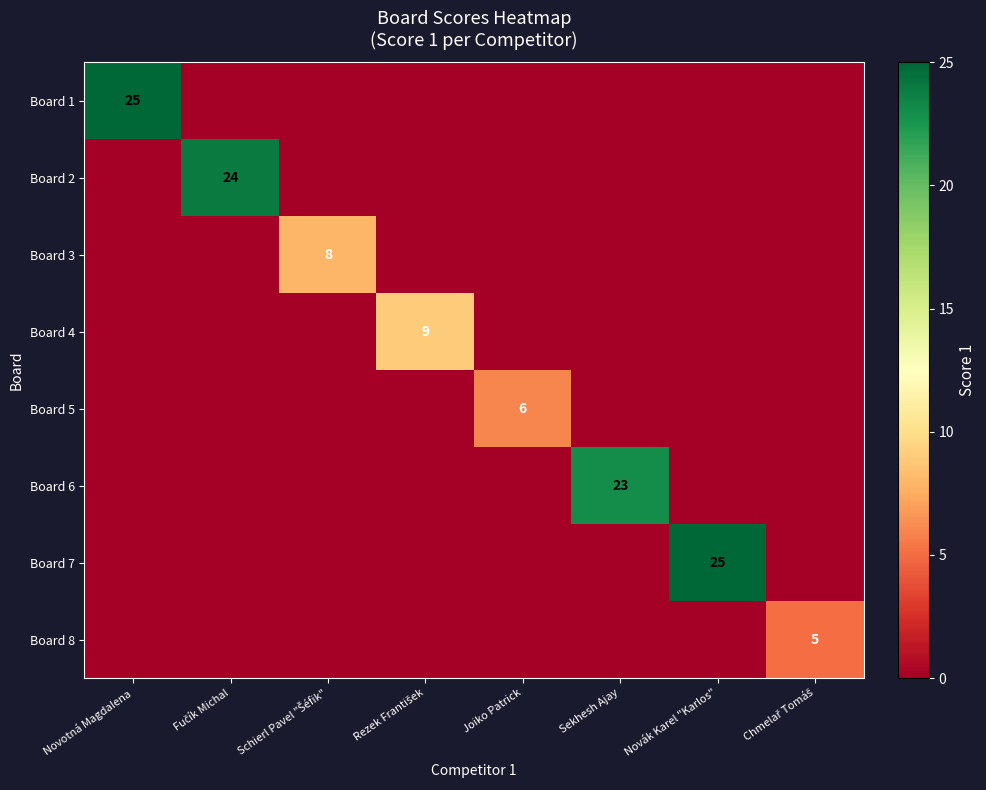

The value of Board 3 at Rezek František is -4. True or false?

False